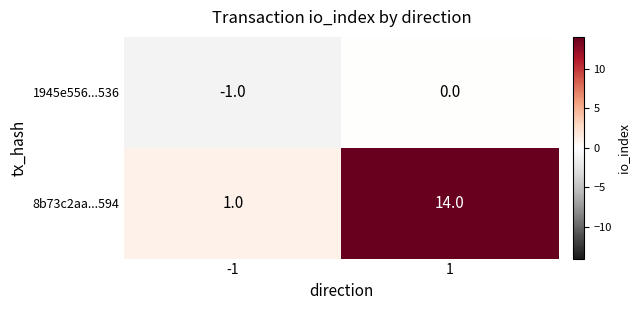

What is the greatest value displayed?

14